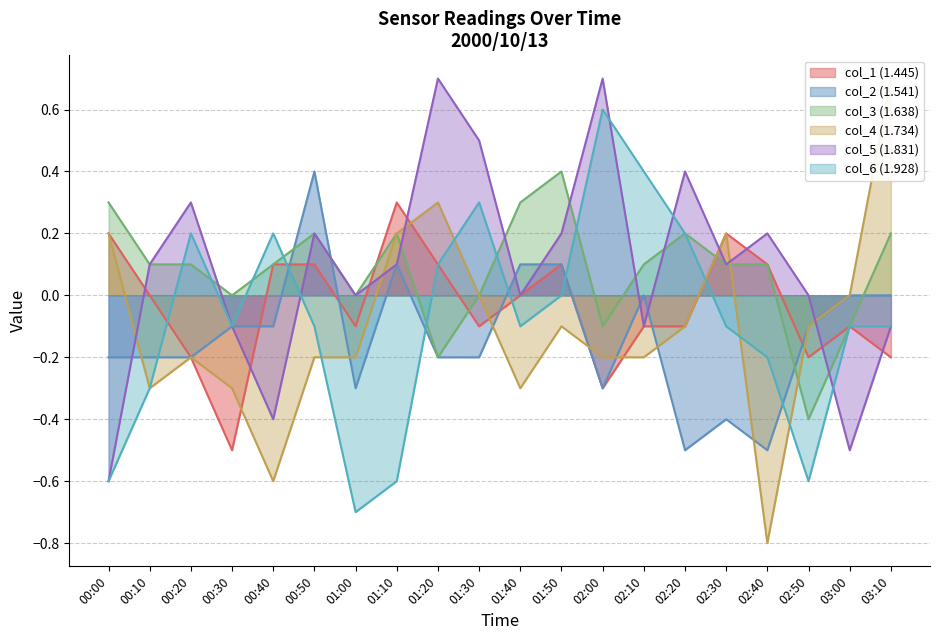

The col_4 (1.734) series shows 0.0 at 01:30. True or false?

True